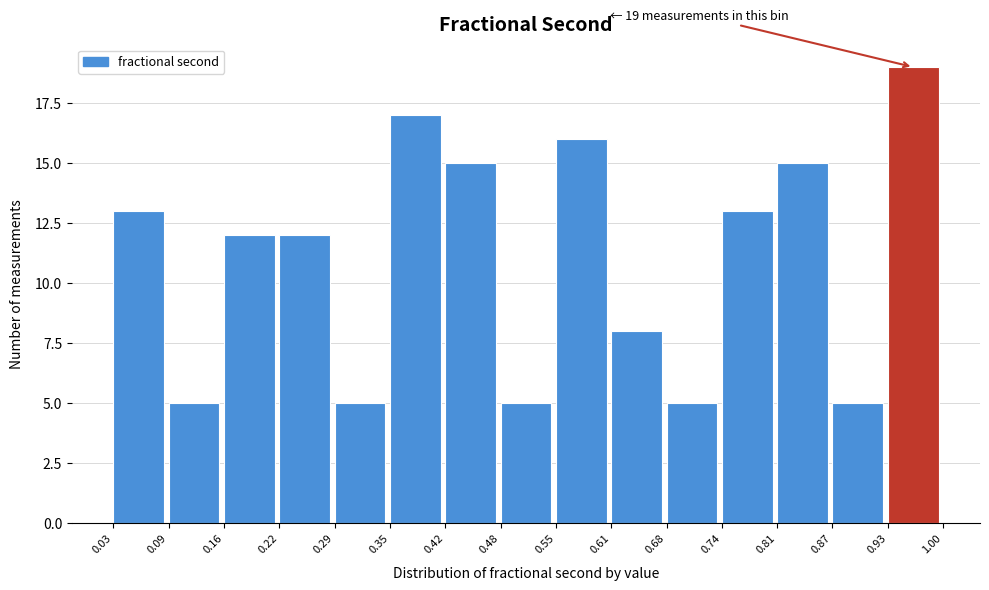

Which range on the x-axis has the tallest bar?

0.93 to 1.00